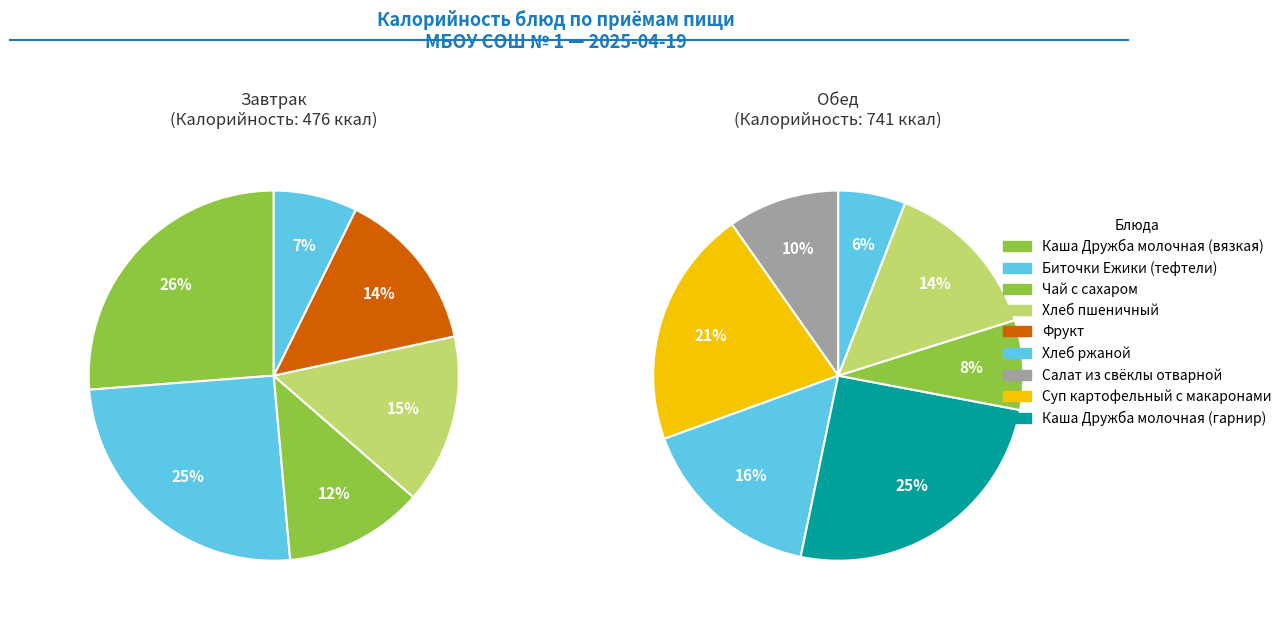

What is the largest slice in the pie chart?

Каша Дружба молочная (вязкая)